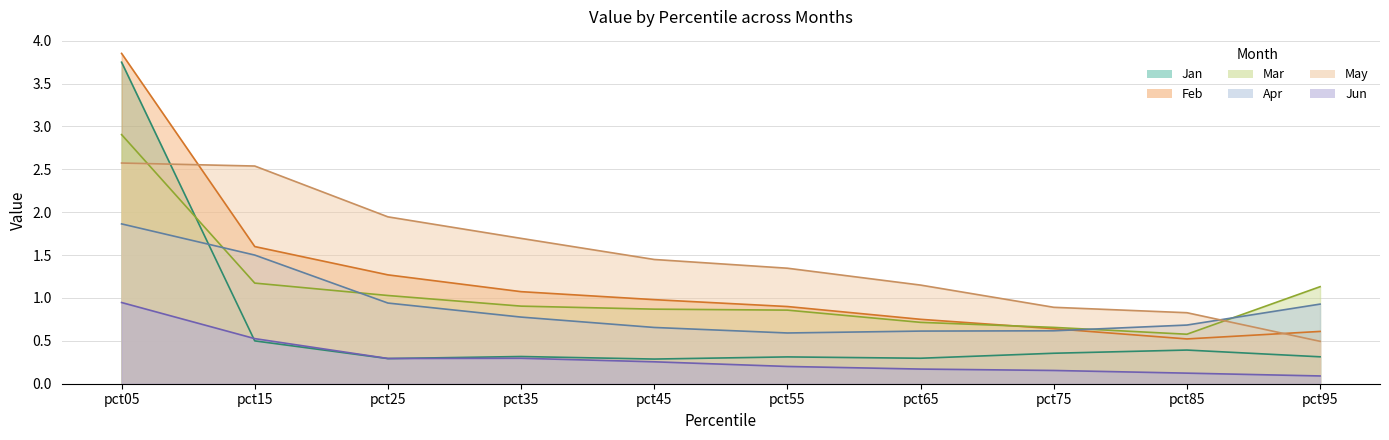

What is the value of the Jun point at the 1st from the left?

0.9